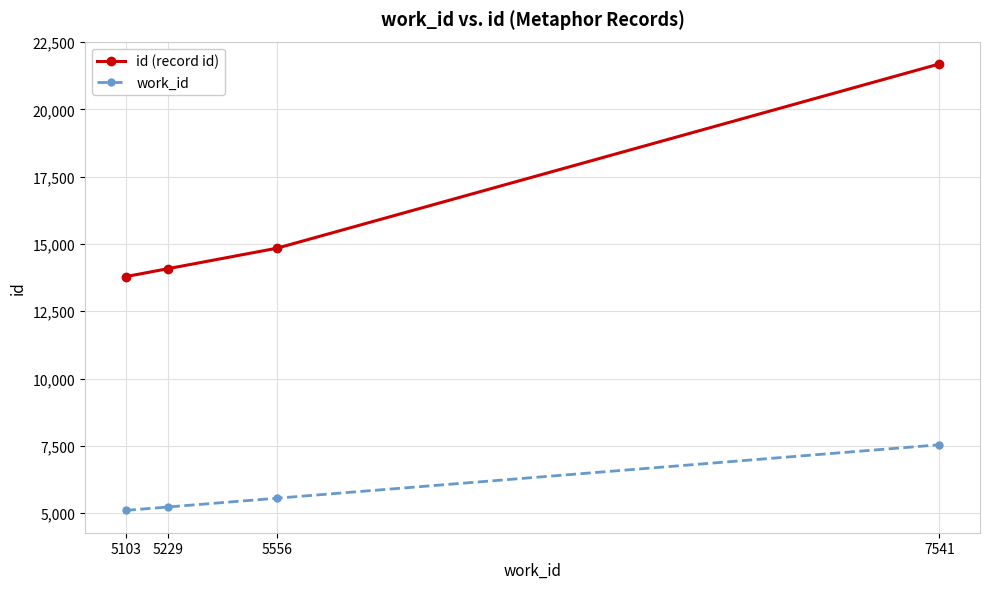

True or false: work_id has a value of 3576 at 5556.

False